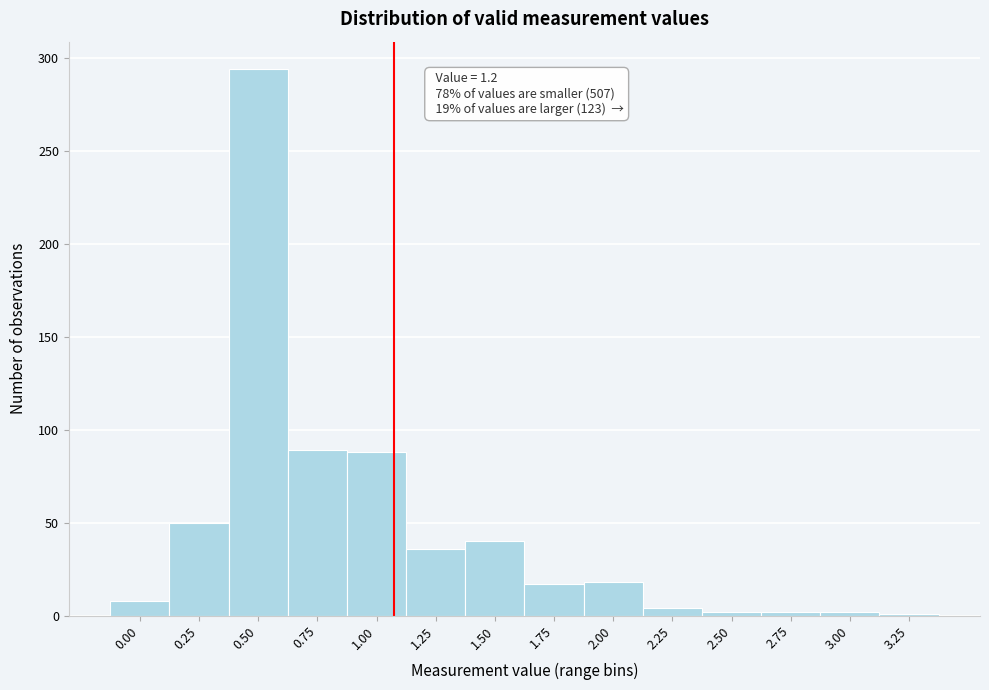

What is the change in value from 1.50 to 1.75?

-23